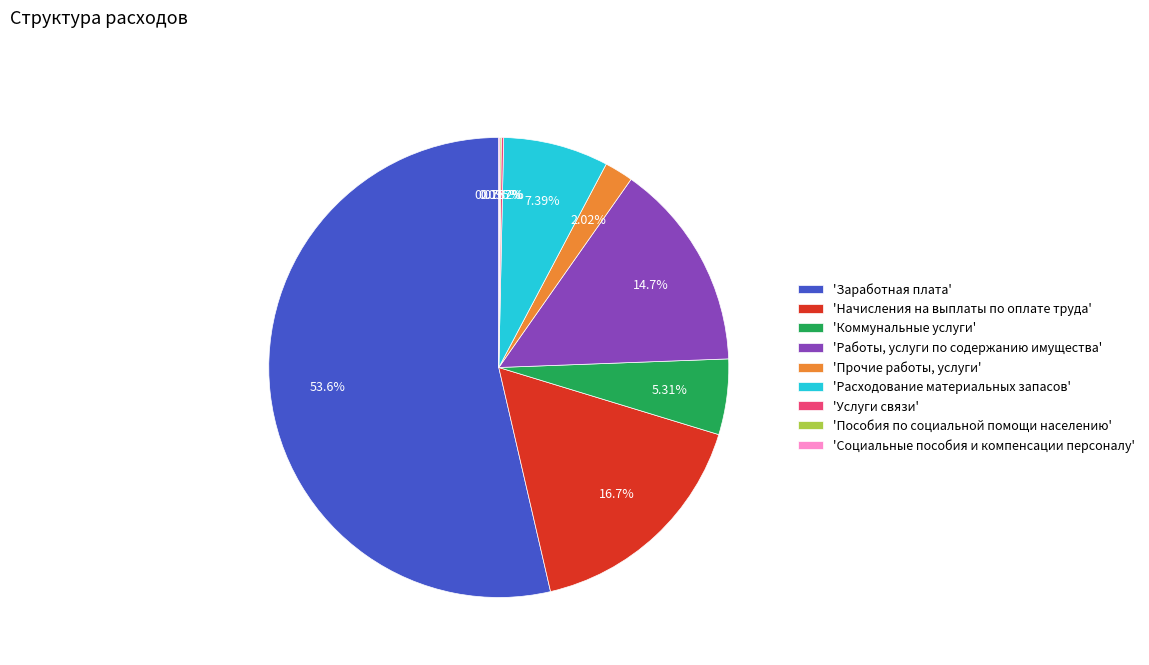

To the nearest percent, what is the average slice percentage?

11%